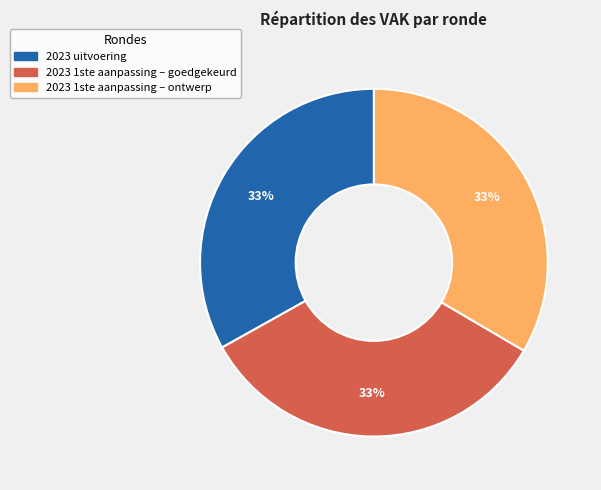

How many slices are in this pie chart?

3